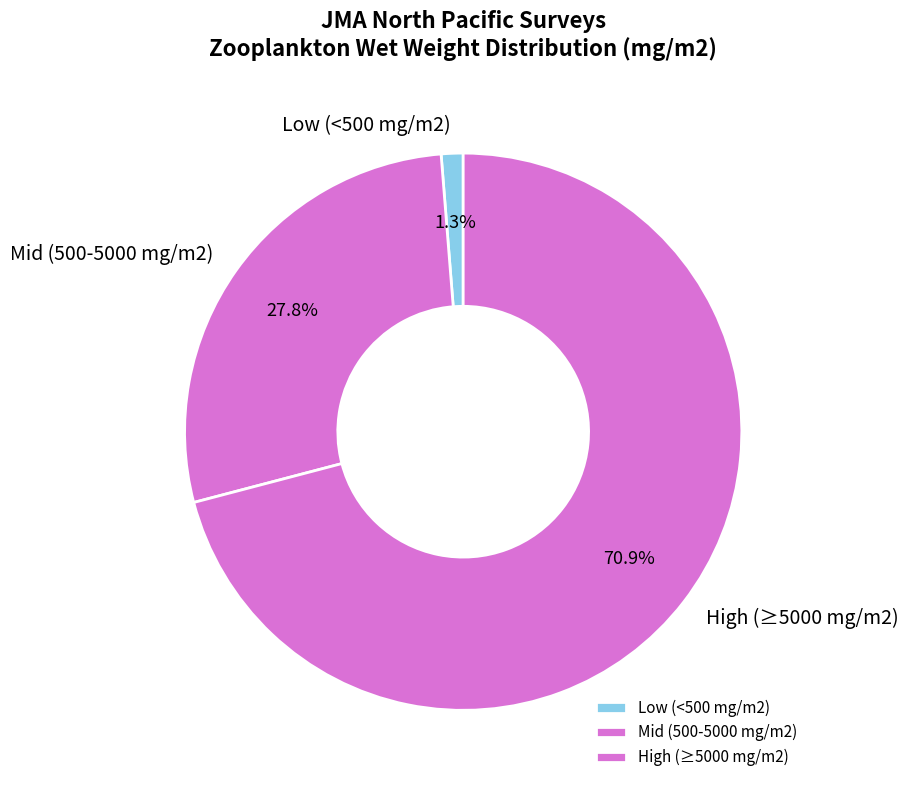

Approximately how many times larger is the value at Mid (500-5000 mg/m2) compared to High (≥5000 mg/m2)?

0.4